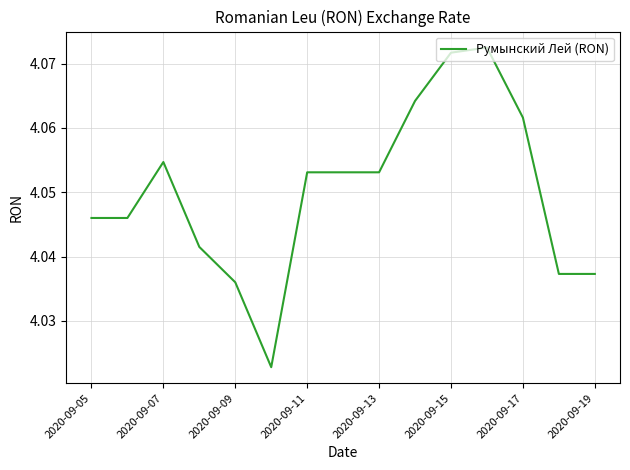

How many lines are shown in the chart?

1